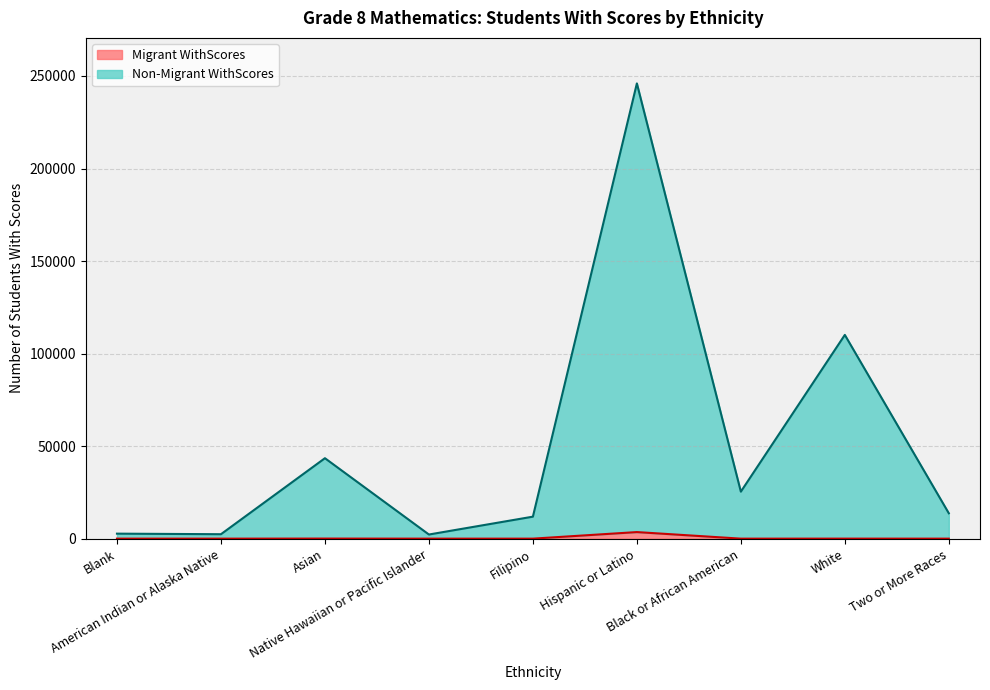

What position from the left is American Indian or Alaska Native?

2